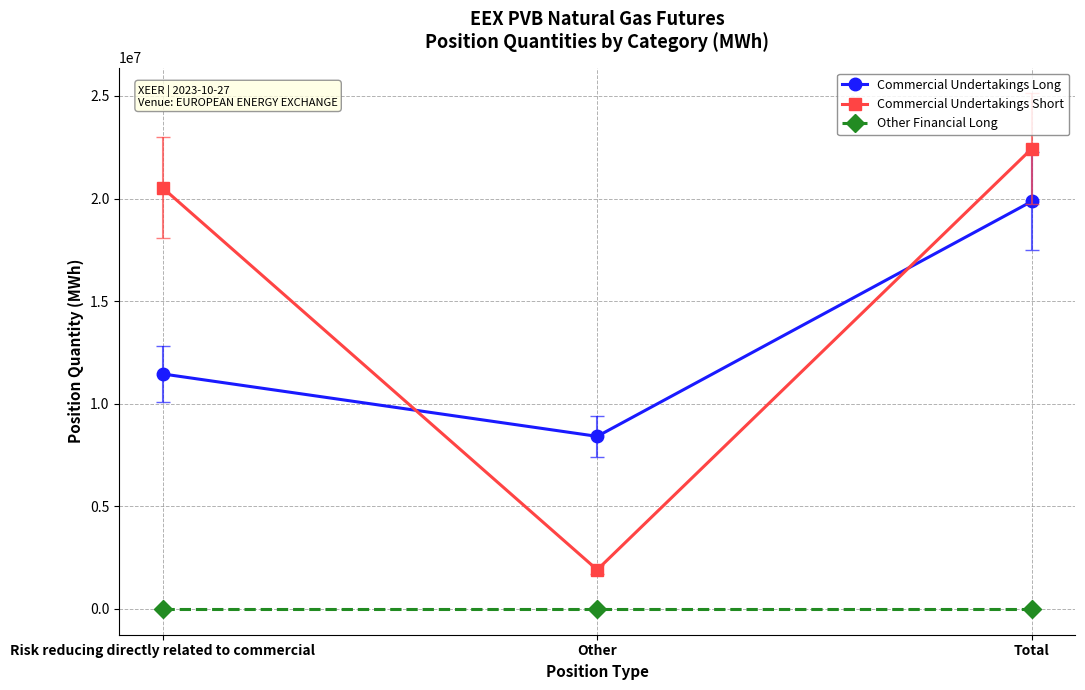

Rank the series by their maximum value, from lowest to highest.

Other Financial Long, Commercial Undertakings Long, Commercial Undertakings Short